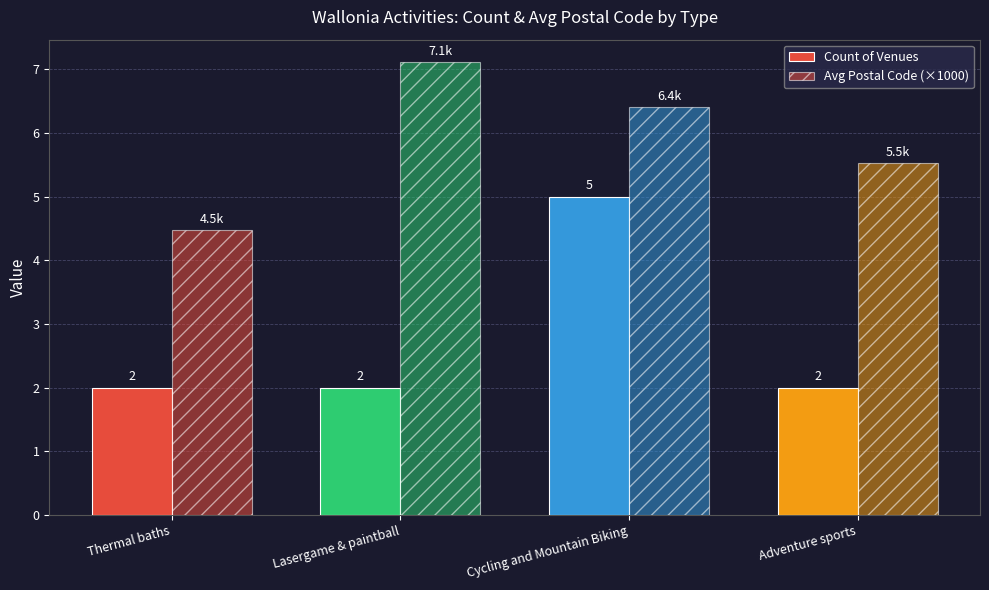

What is the maximum value for Avg Postal Code (×1000)?

7.1